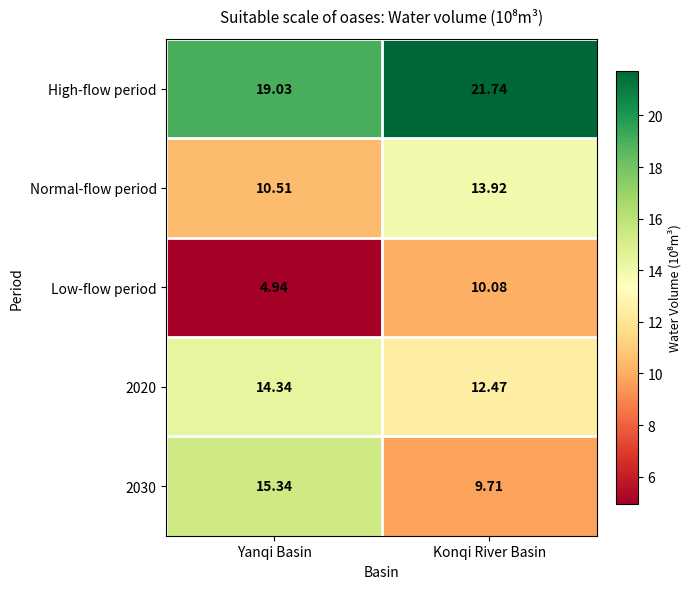

At which label does 2020 reach its peak?

Yanqi Basin